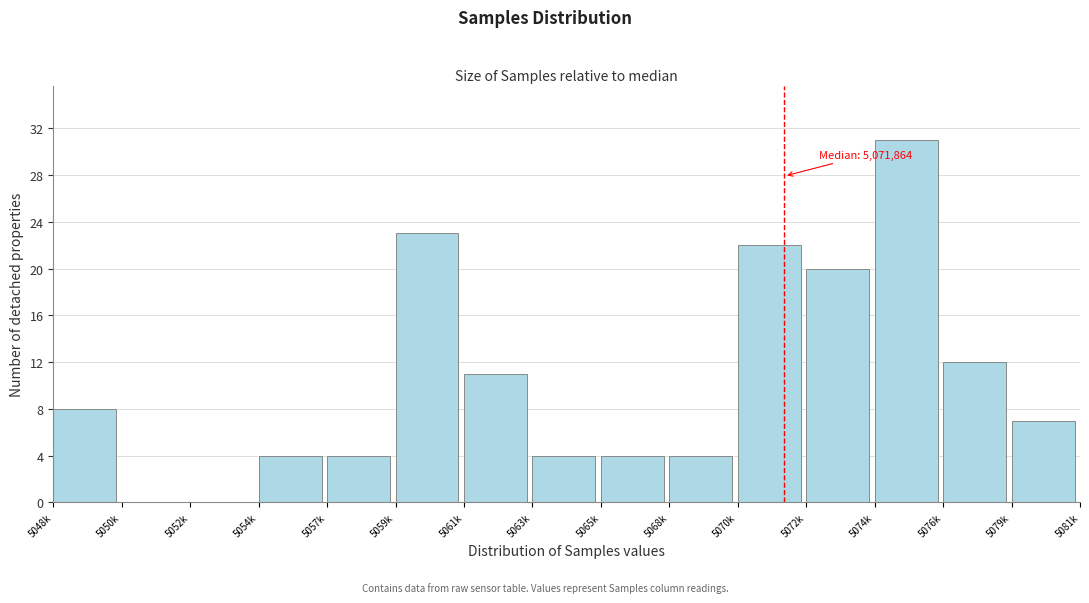

Reading left to right, extract all data points from this chart.

5048k=8	5050k=0	5052k=0	5054k=4	5057k=4	5059k=23	5061k=11	5063k=4	5065k=4	5068k=4	5070k=22	5072k=20	5074k=31	5076k=12	5079k=7